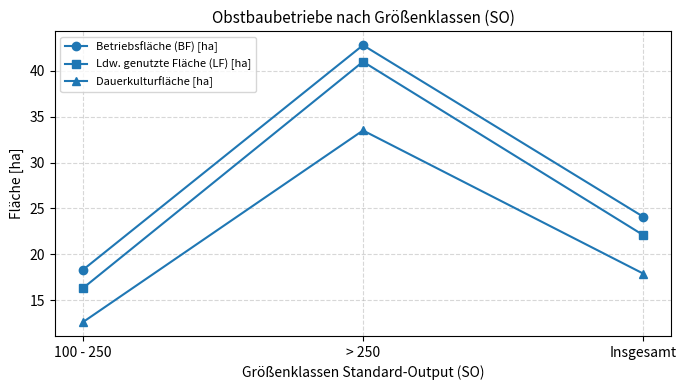

What are all the series names shown in the legend?

Betriebsfläche (BF) [ha], Ldw. genutzte Fläche (LF) [ha], Dauerkulturfläche [ha]